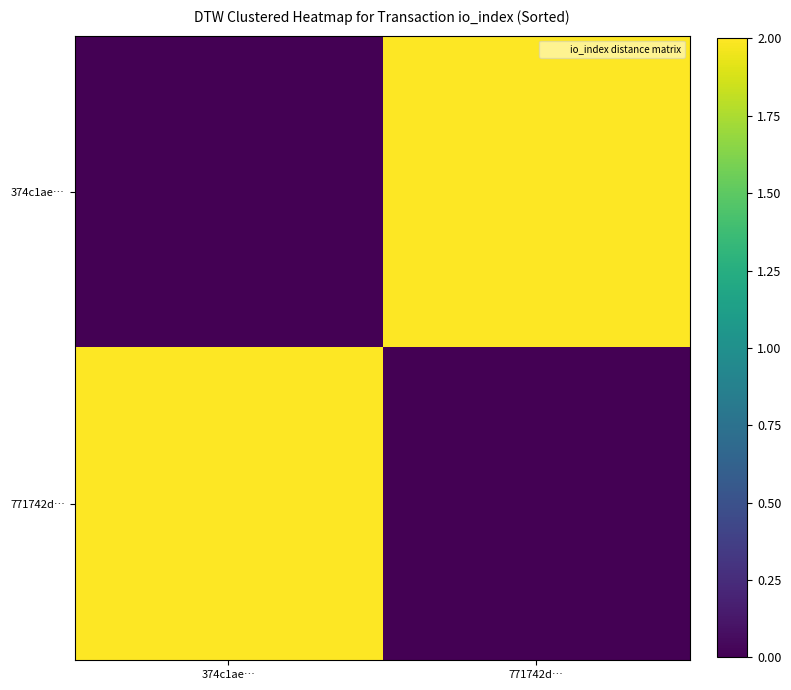

Reading right to left, extract all data points from this chart.

374c1ae…: 771742d…=2	374c1ae…=0
771742d…: 771742d…=0	374c1ae…=2